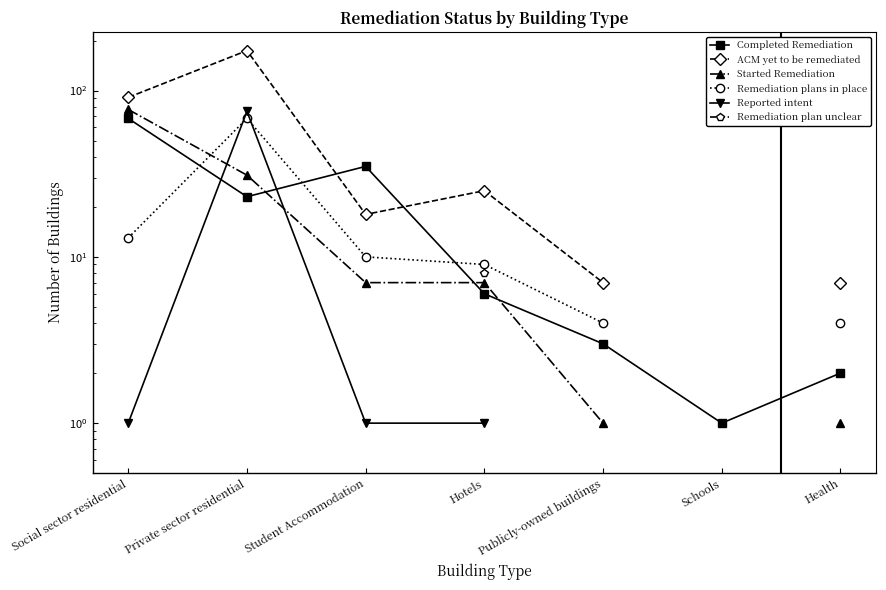

What are all the series names shown in the legend?

Completed Remediation, ACM yet to be remediated, Started Remediation, Remediation plans in place, Reported intent, Remediation plan unclear